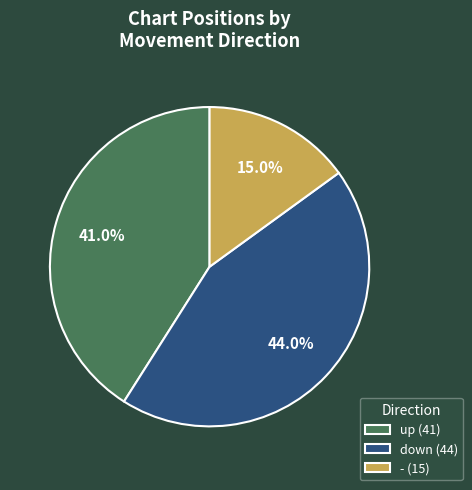

Which has a higher value, - or up?

up